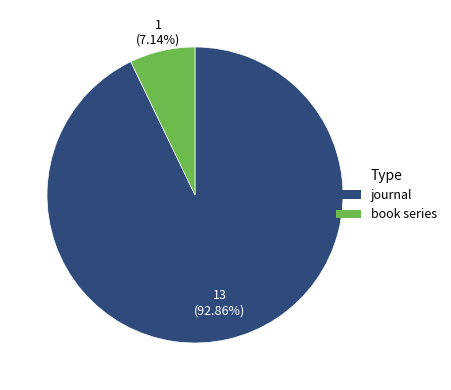

Does book series represent more than half of the total?

No